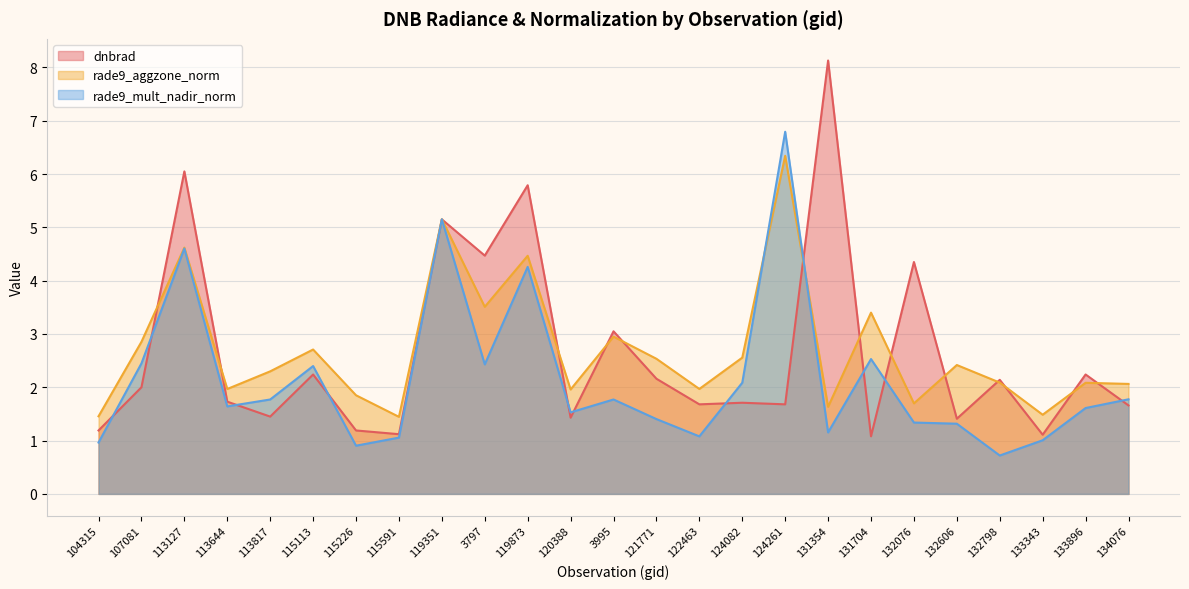

Rank the categories by rade9_aggzone_norm value from lowest to highest.

115591, 104315, 133343, 131354, 132076, 115226, 120388, 113644, 122463, 134076, 133896, 132798, 113817, 132606, 121771, 124082, 115113, 107081, 3995, 131704, 3797, 119873, 113127, 119351, 124261